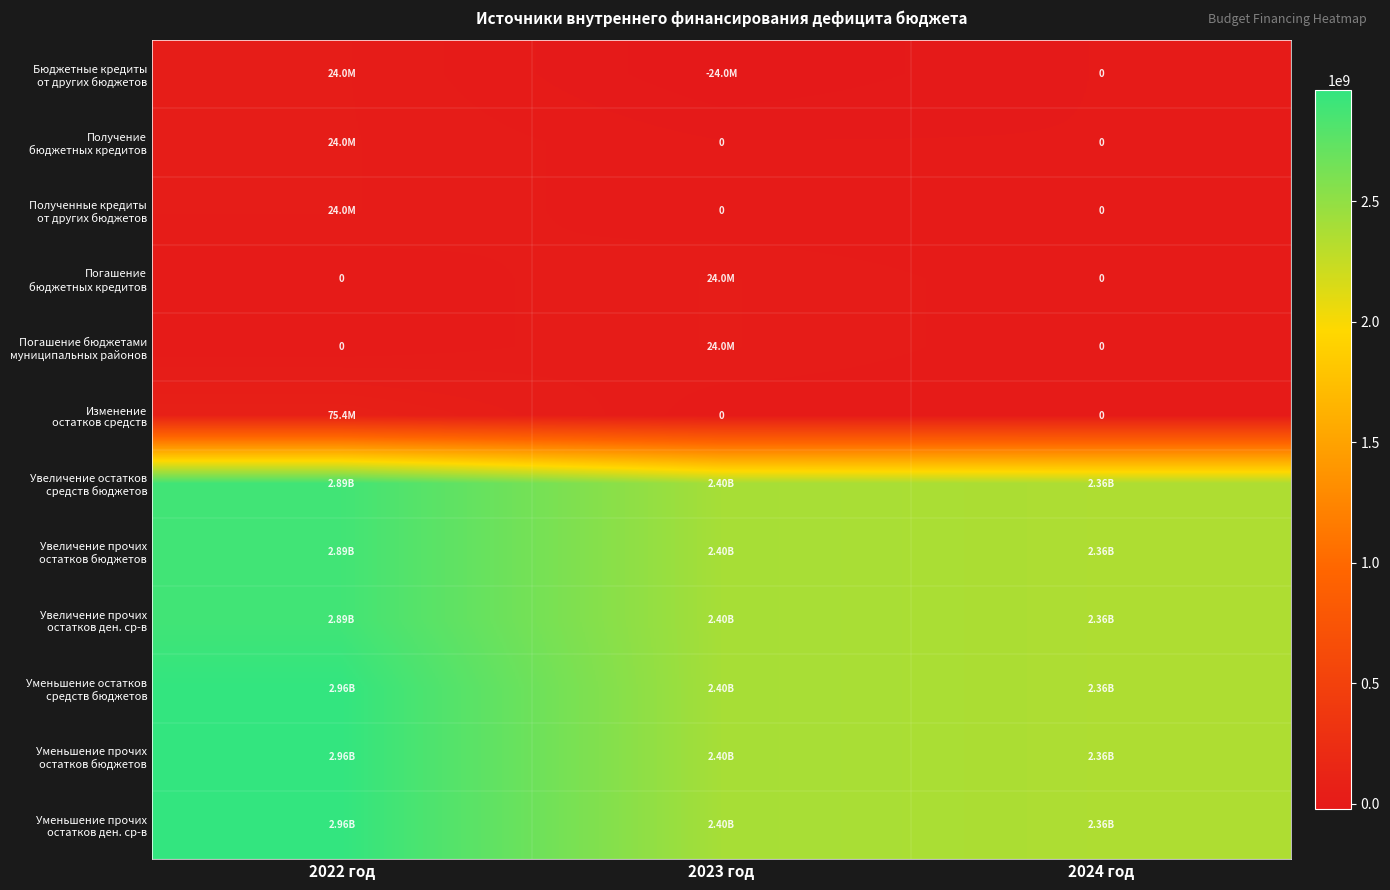

Rank the categories by Увеличение остатков средств бюджетов value from lowest to highest.

2024 год, 2023 год, 2022 год